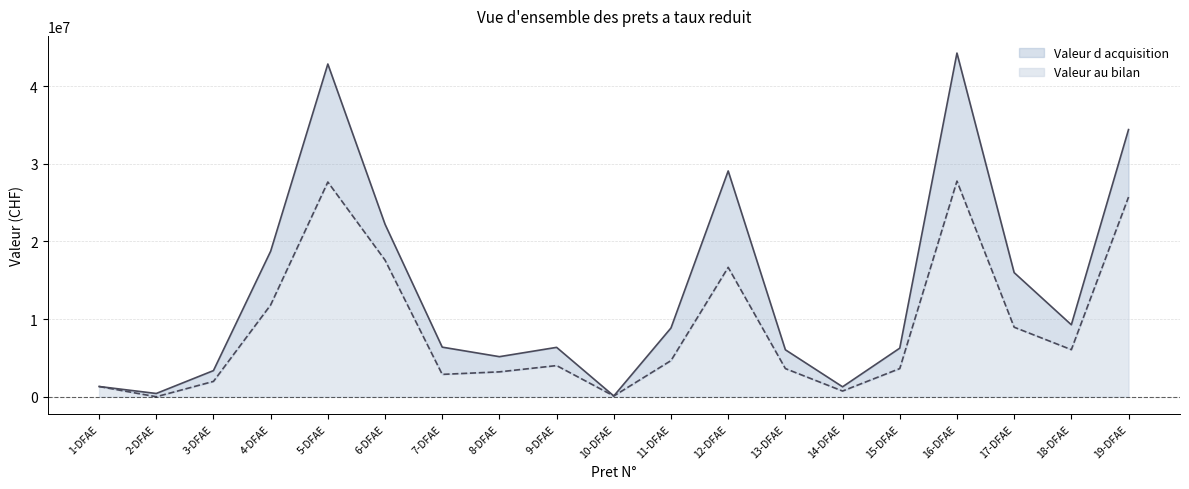

Reading left to right, what are all the values shown in this chart?

Valeur d acquisition: 1319645	420000	3366420	18736415	42842824	22213510	6386400	5160428	6358591	101700	8856200	29074250	6047000	1280000	6256800	44252000	15983155	9266000	34400000
Valeur au bilan: 1319645	0	1974472	11821002	27647053	17592812	2878969	3204337	4012180	95331	4654790	16659764	3626473	733506	3627346	27766747	8954136	6063532	25713906